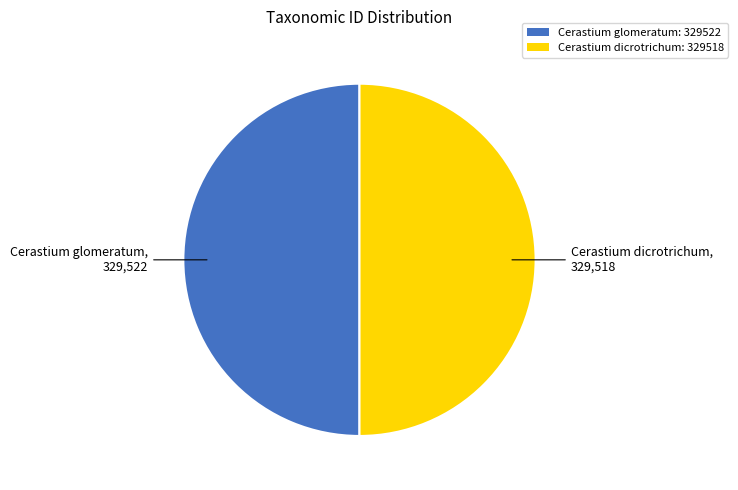

What is the ratio of the value at Cerastium glomeratum: 329522 to the value at Cerastium dicrotrichum: 329518?

1.0